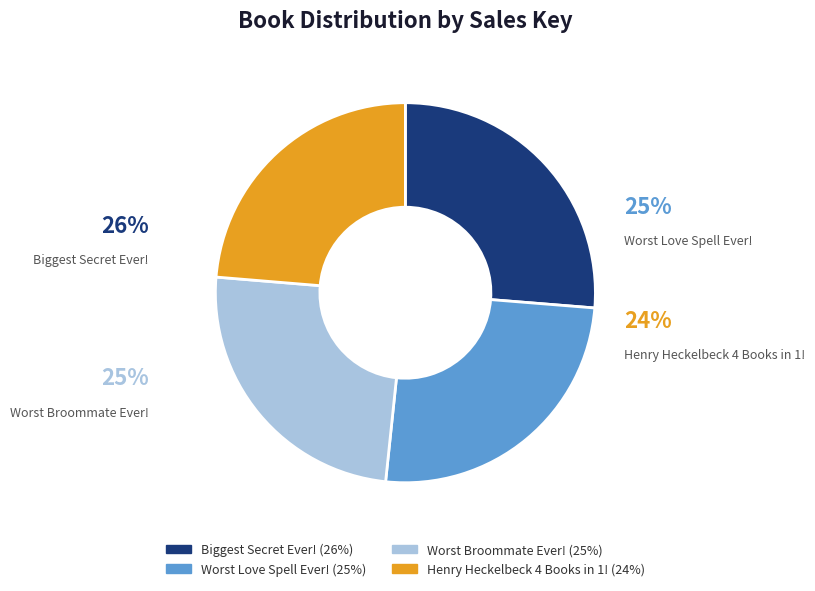

Which has a higher value, Henry Heckelbeck 4 Books in 1! or Biggest Secret Ever!?

Biggest Secret Ever!